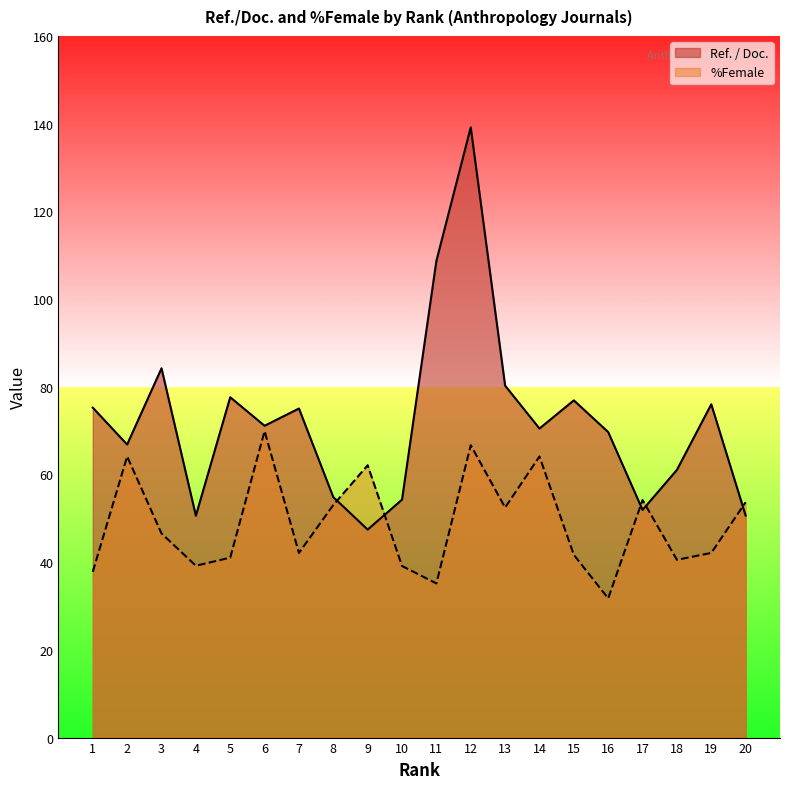

What is the difference between the %Female values at 16 and 7?

10.4